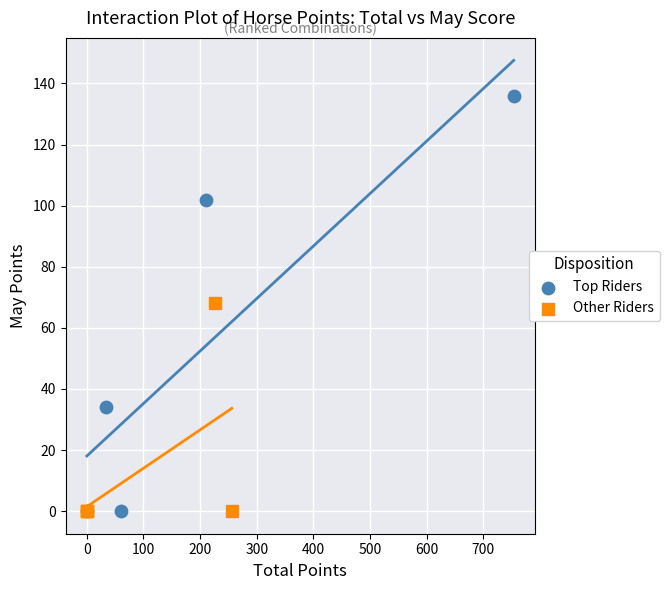

What are all the series names shown in the legend?

Top Riders, Other Riders